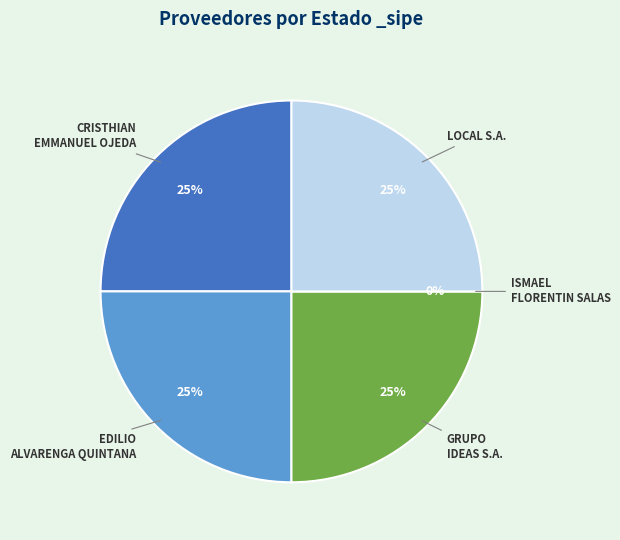

Which slice is the largest?

CRISTHIAN EMMANUEL OJEDA